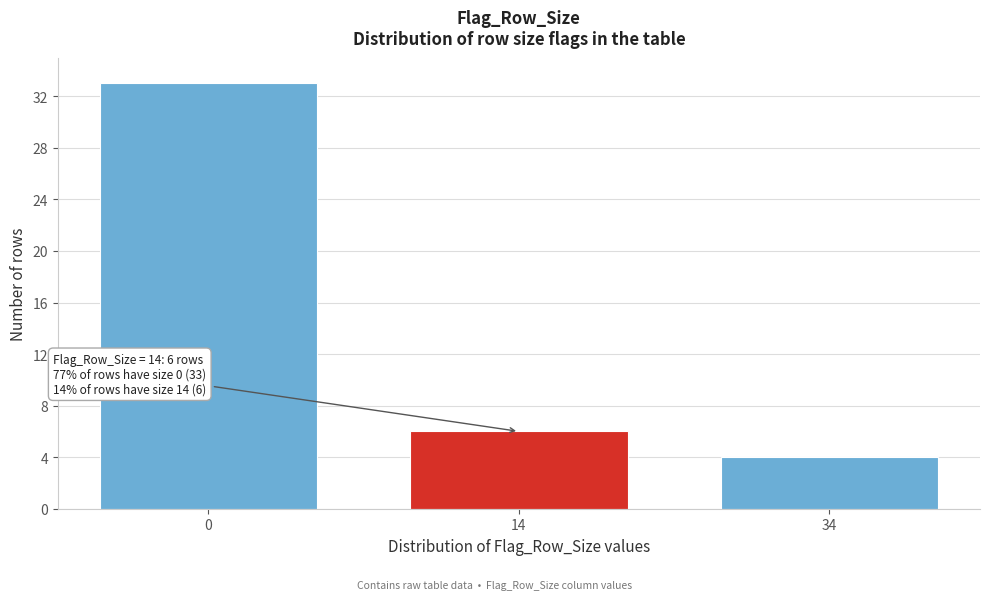

Reading left to right, what are all the values shown in this chart?

0=33	14=6	34=4